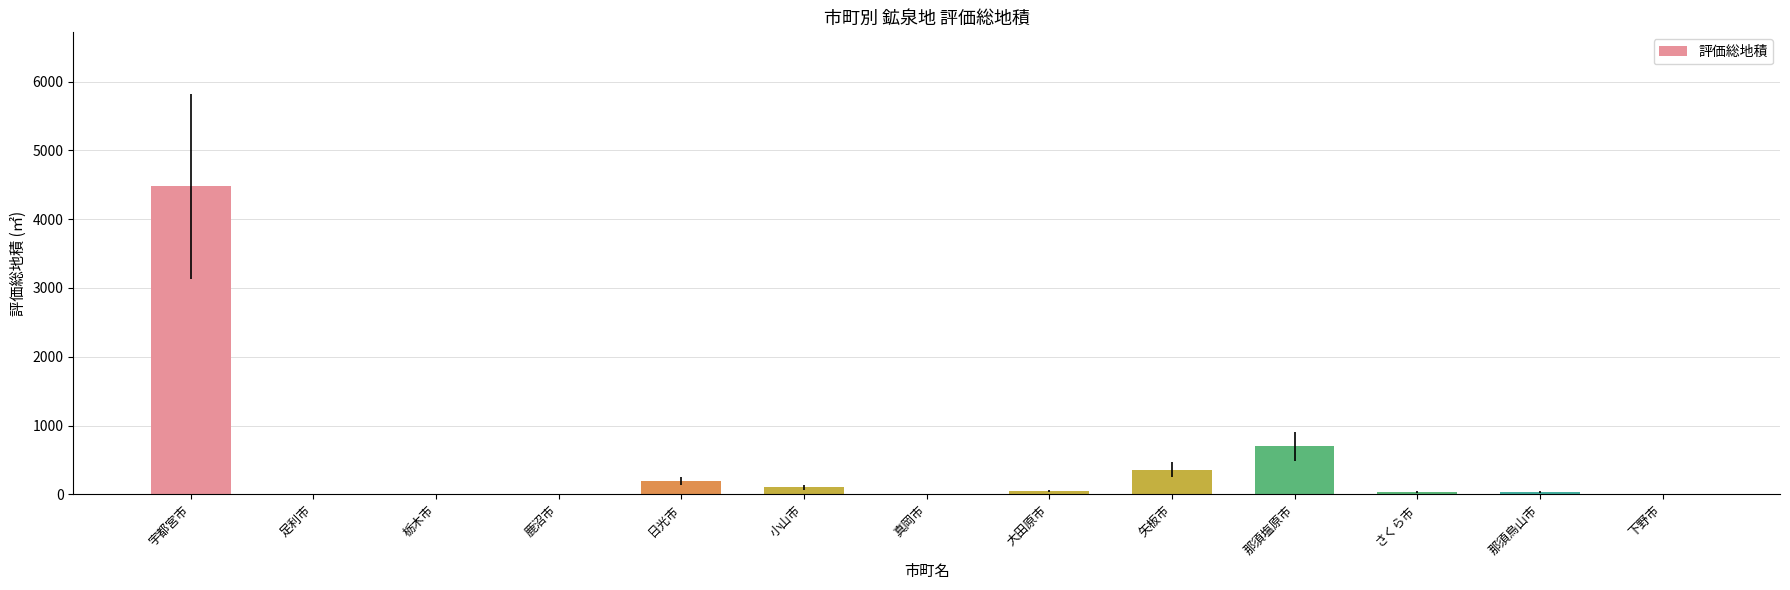

Read the value at 那須塩原市, to the nearest 100.

700